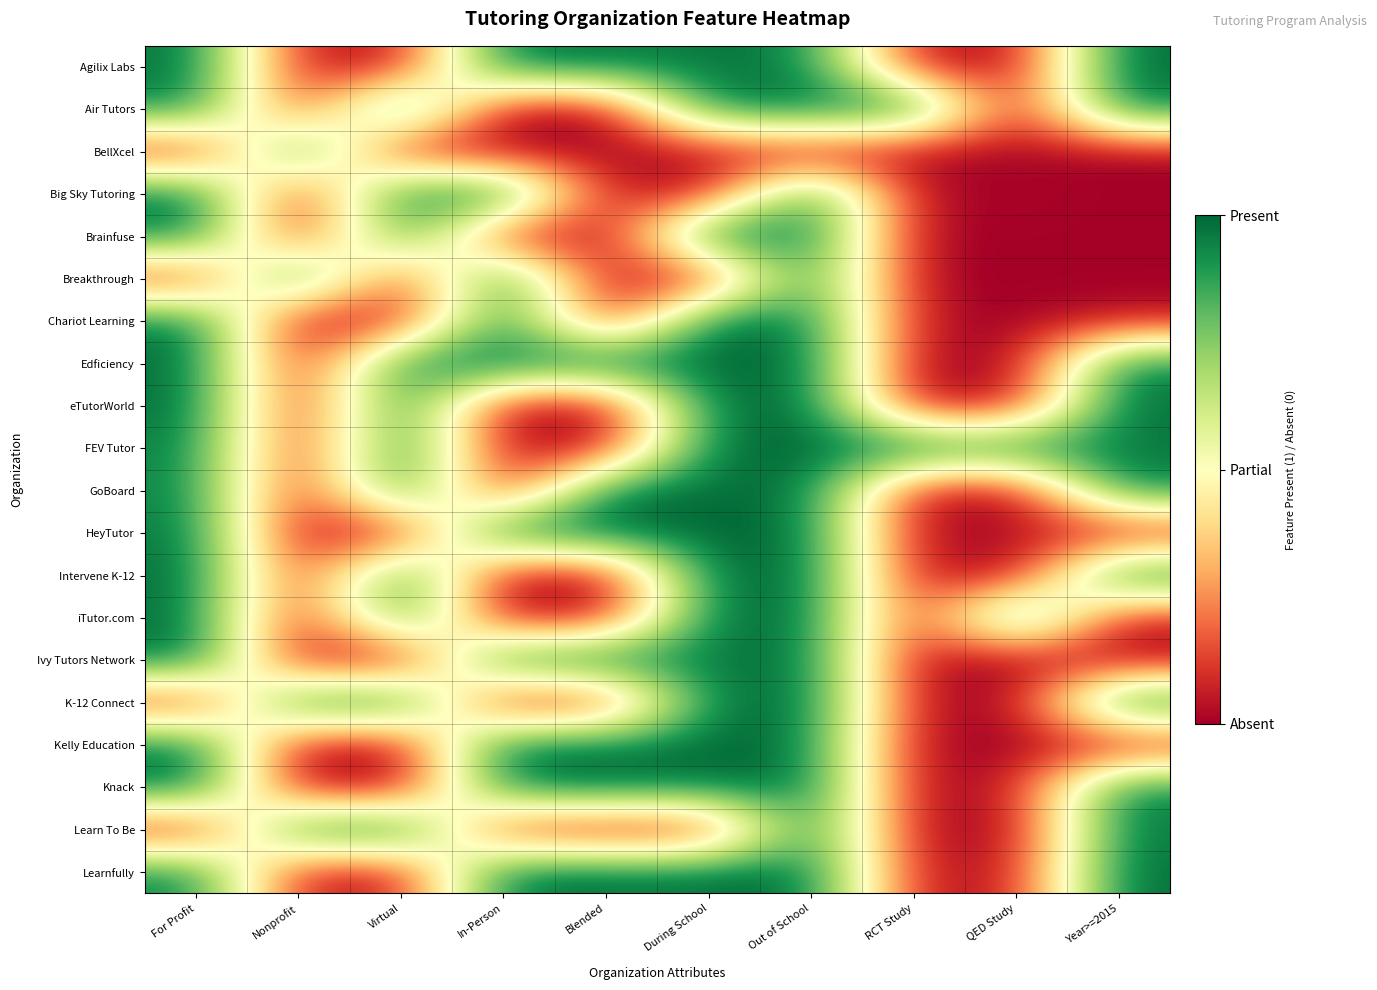

At which category is the sum across all series the highest?

Out of School